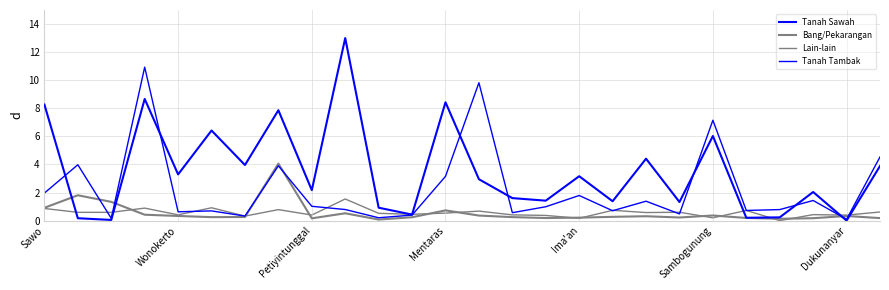

Which series has the largest range (max minus min)?

Tanah Sawah